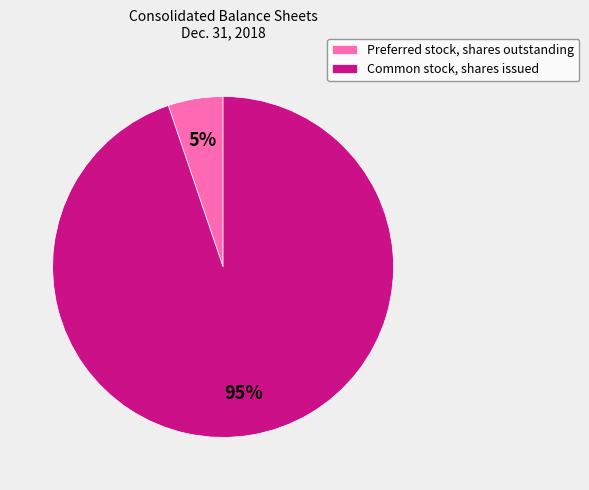

To the nearest percent, what portion does Common stock, shares issued represent?

95%